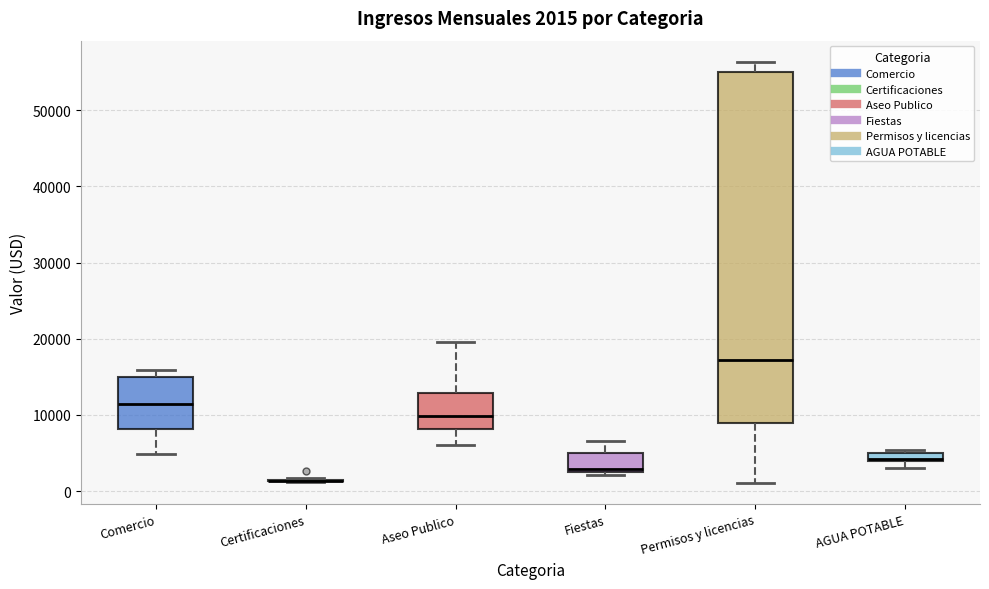

Comparing the boxes themselves (not the whiskers), which one is the tallest?

Permisos y licencias